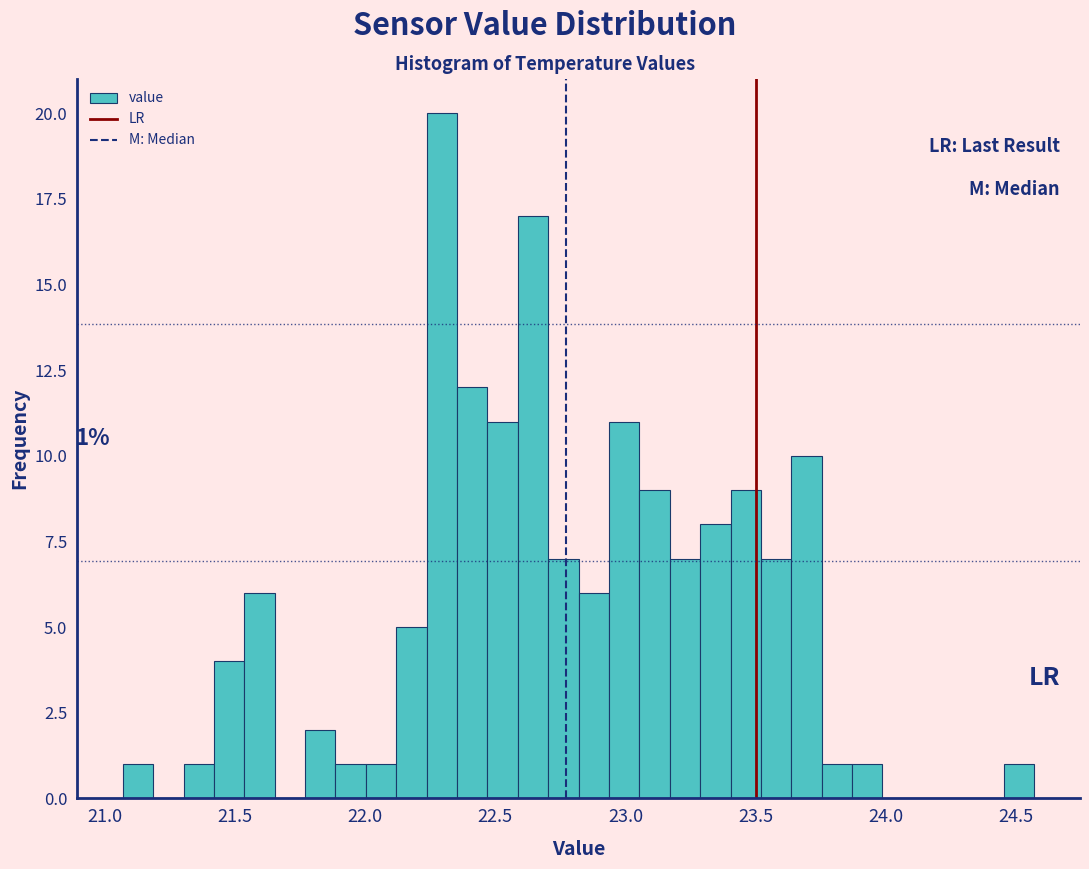

Read against the x-axis, roughly where is the centre of the tallest bar?

22.30